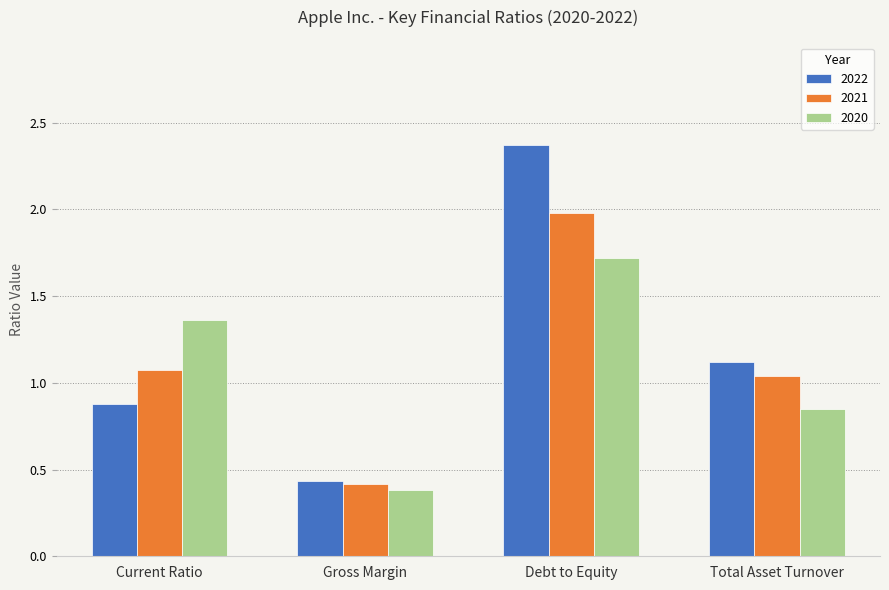

What is the label of the 2nd bar from the right?

Debt to Equity